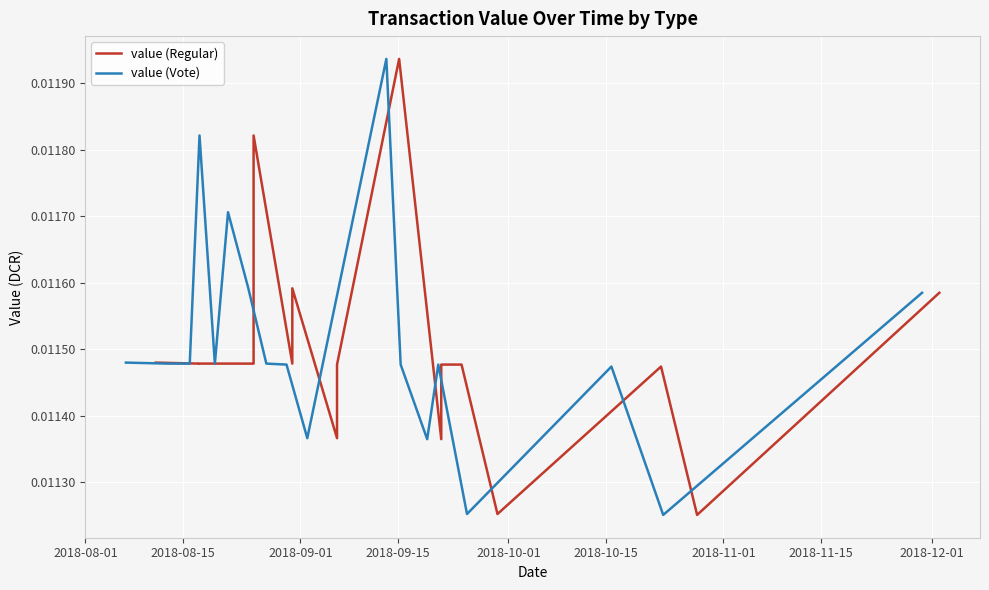

What is the label of the 2nd point from the left?

2018-08-15